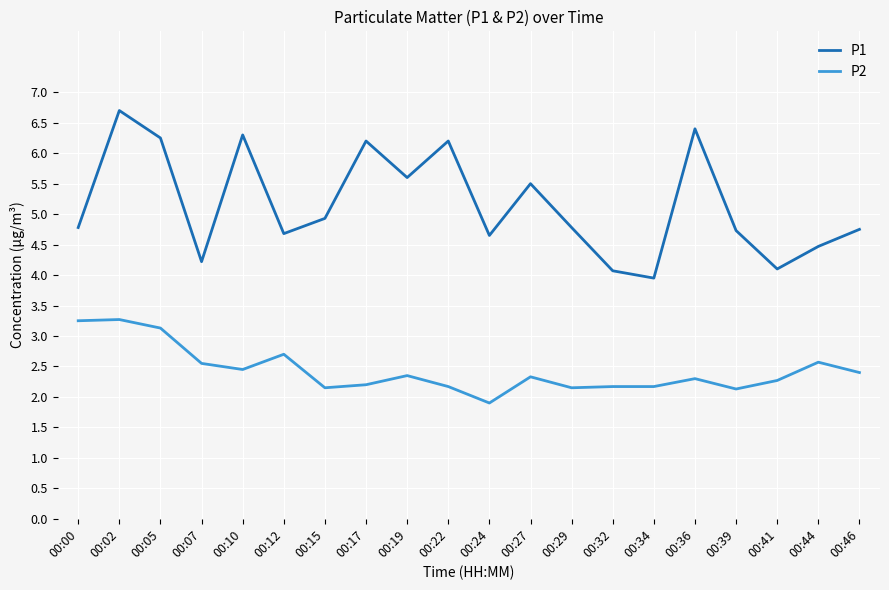

At 00:44, list the series in order from smallest to largest.

P2, P1